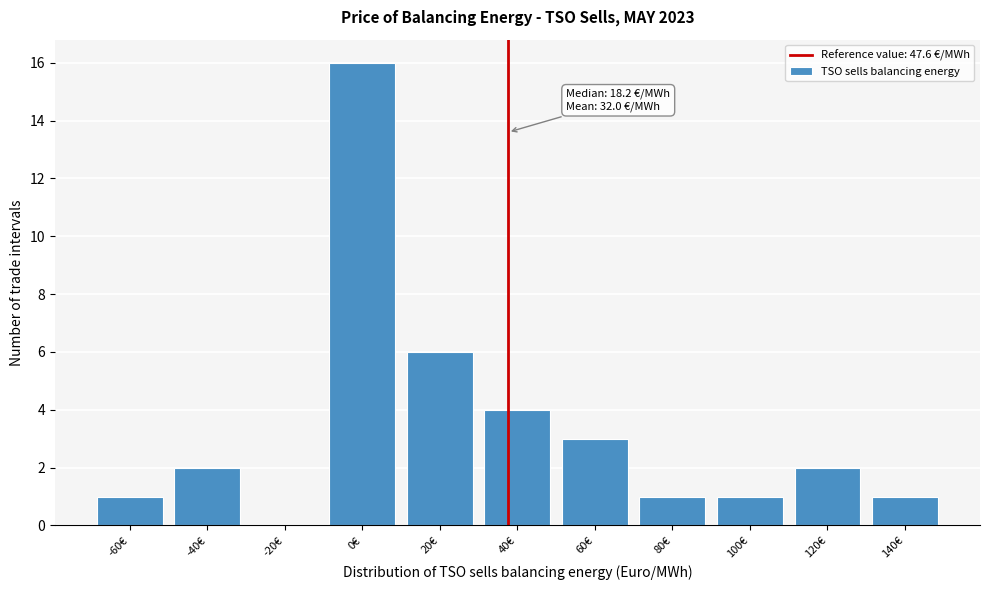

Reading left to right, extract all data points from this chart.

-60€=1	-40€=2	-20€=0	0€=16	20€=6	40€=4	60€=3	80€=1	100€=1	120€=2	140€=1